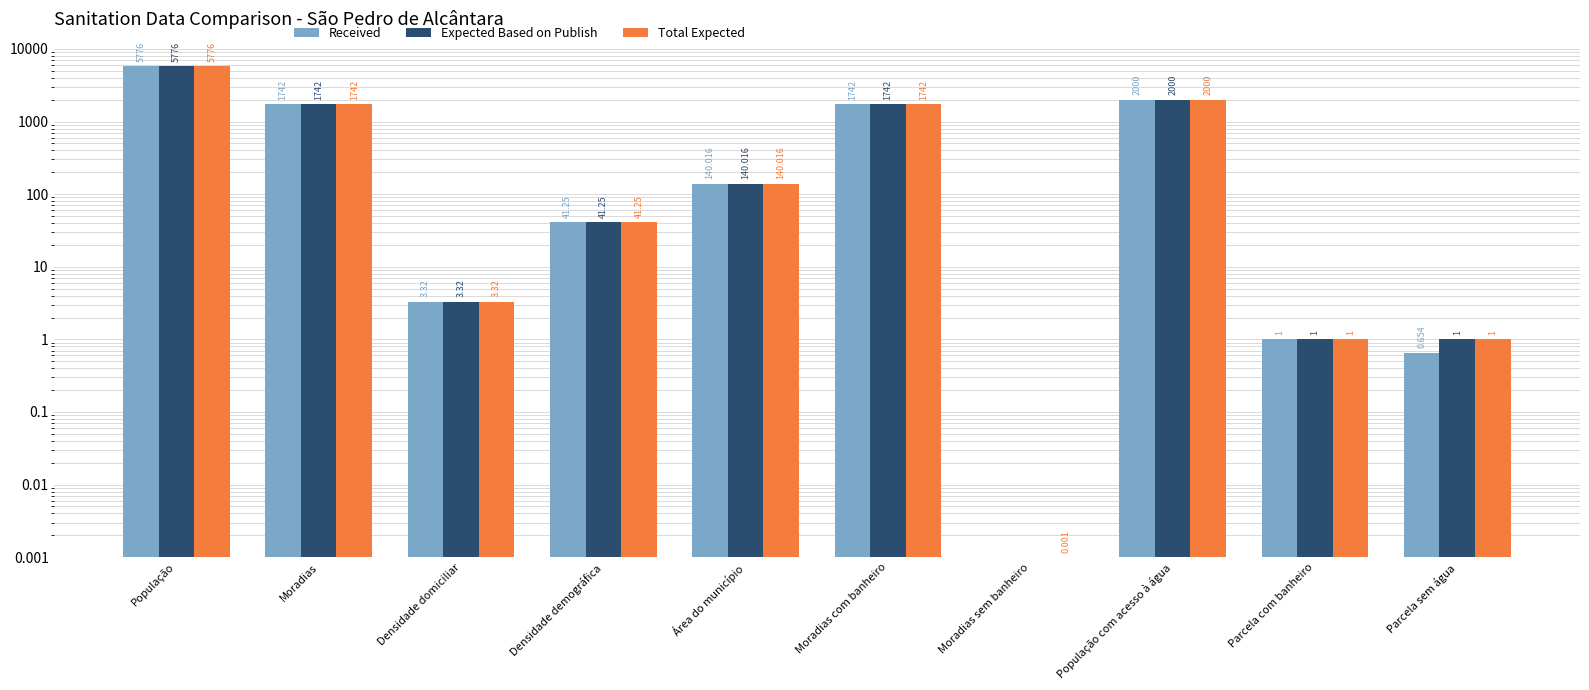

What is the value of the Received bar at the 5th from the left?

140.0